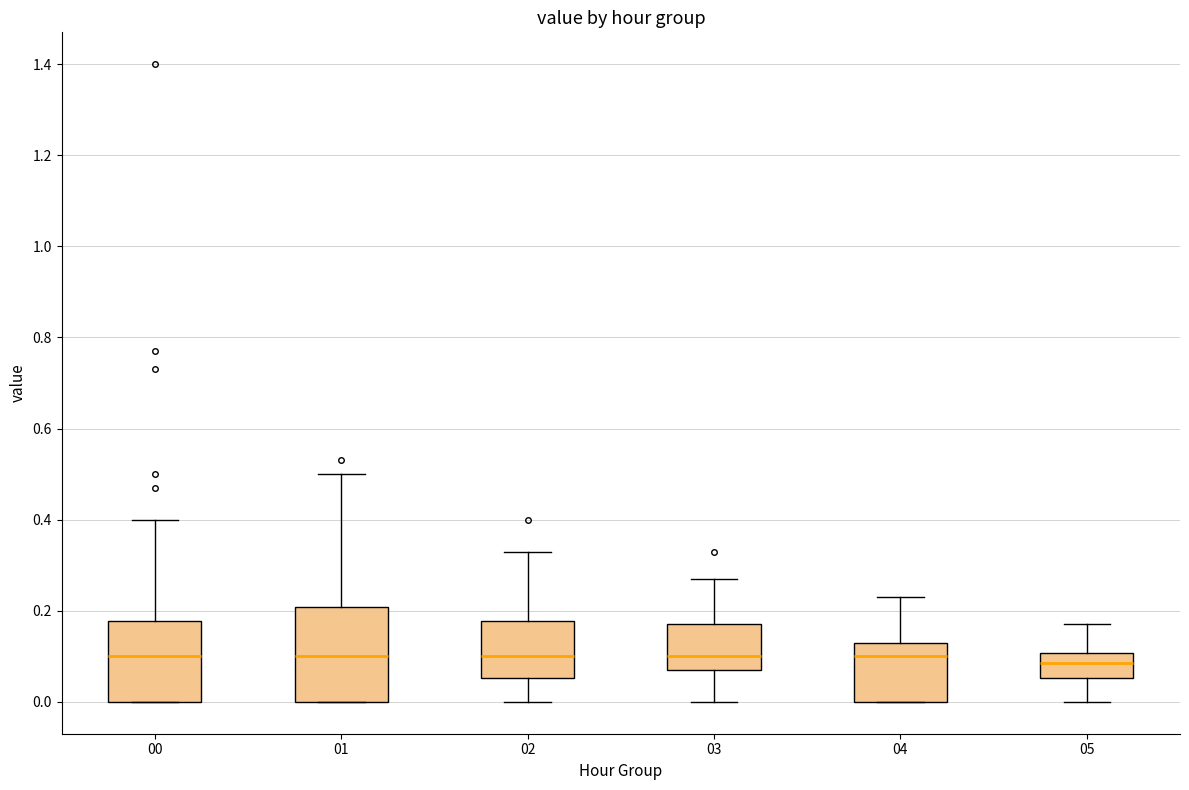

Reading left to right, read every box against the y-axis: the position of its median line, the range the box covers, and the ends of its whiskers. The values are not printed on the chart, so give them approximately, as read against the axis.

00: median 0.10, box 0.00 to 0.18, whiskers 0.00 to 0.40
01: median 0.10, box 0.00 to 0.20, whiskers 0.00 to 0.50
02: median 0.10, box 0.06 to 0.18, whiskers 0.00 to 0.34
03: median 0.10, box 0.08 to 0.18, whiskers 0.00 to 0.28
04: median 0.10, box 0.00 to 0.14, whiskers 0.00 to 0.24
05: median 0.08, box 0.06 to 0.10, whiskers 0.00 to 0.18